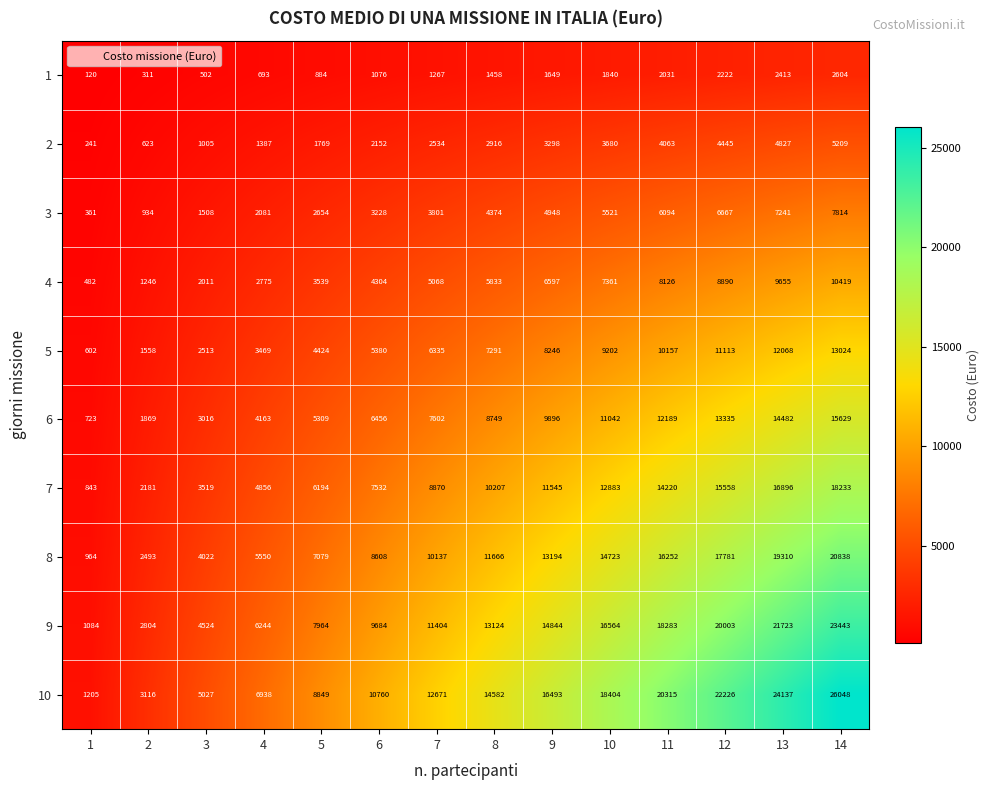

What is the total value across all series at 14?

143261